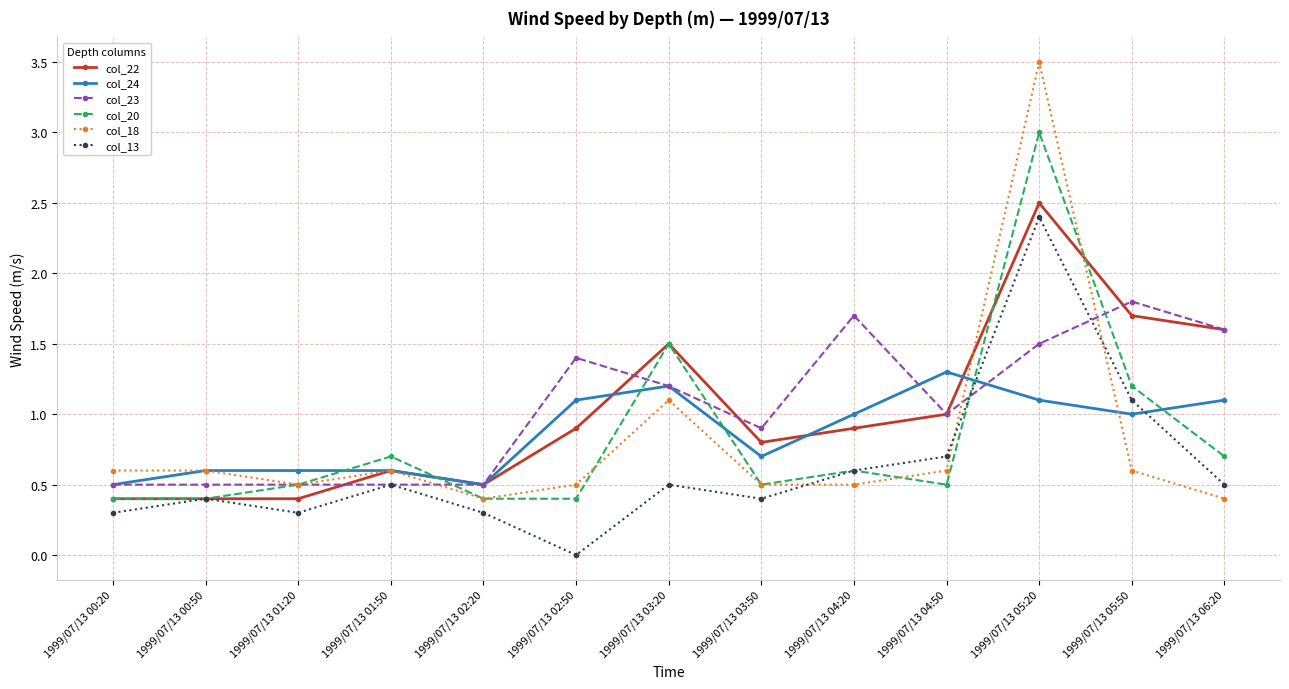

True or false: col_20 has more than 1 points higher than both neighbors.

True